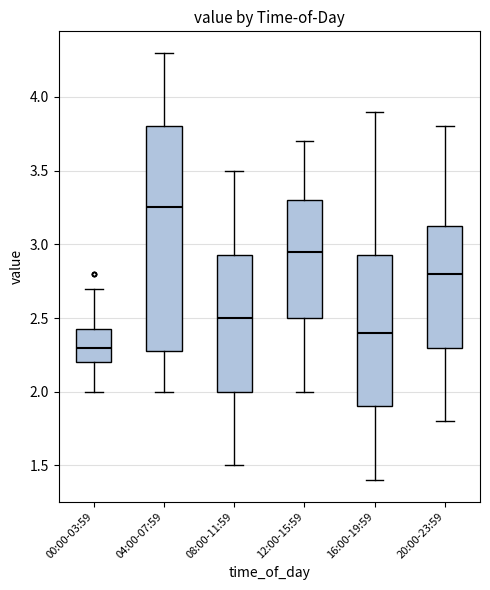

Reading left to right, transcribe this box plot: for each box, give where its median line is, the range the box spans, and where its two whiskers end, as read against the y-axis. The values are not printed on the chart, so give them approximately, as read against the axis.

00:00-03:59: median 2.30, box 2.20 to 2.45, whiskers 2.00 to 2.70
04:00-07:59: median 3.25, box 2.30 to 3.80, whiskers 2.00 to 4.30
08:00-11:59: median 2.50, box 2.00 to 2.95, whiskers 1.50 to 3.50
12:00-15:59: median 2.95, box 2.50 to 3.30, whiskers 2.00 to 3.70
16:00-19:59: median 2.40, box 1.90 to 2.95, whiskers 1.40 to 3.90
20:00-23:59: median 2.80, box 2.30 to 3.15, whiskers 1.80 to 3.80